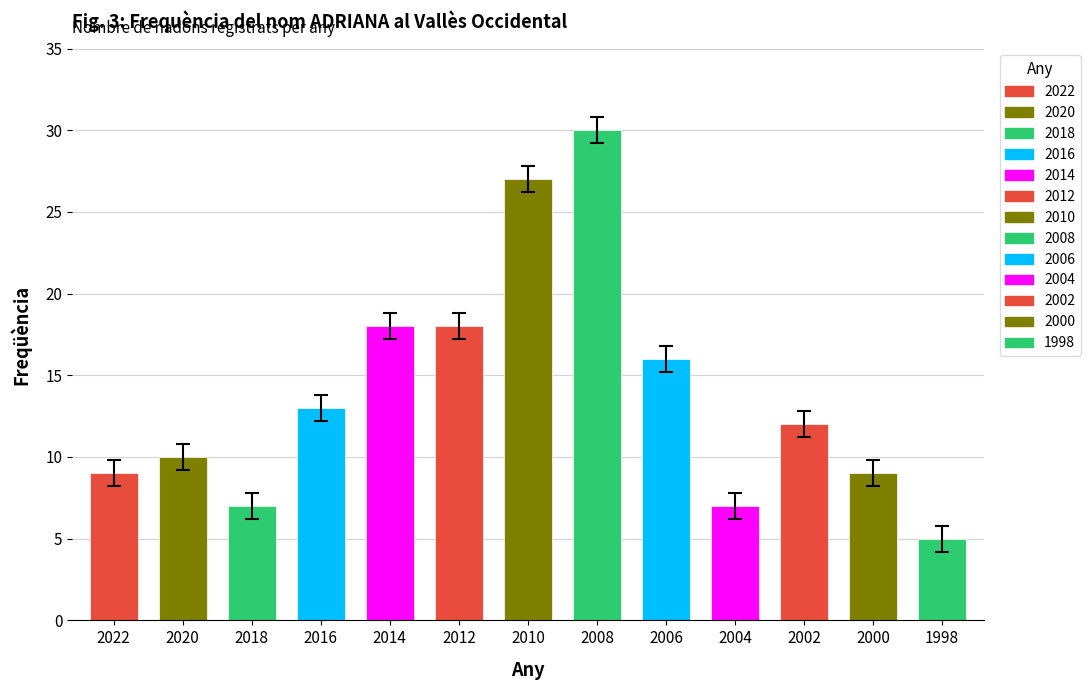

What is the smallest value displayed?

5